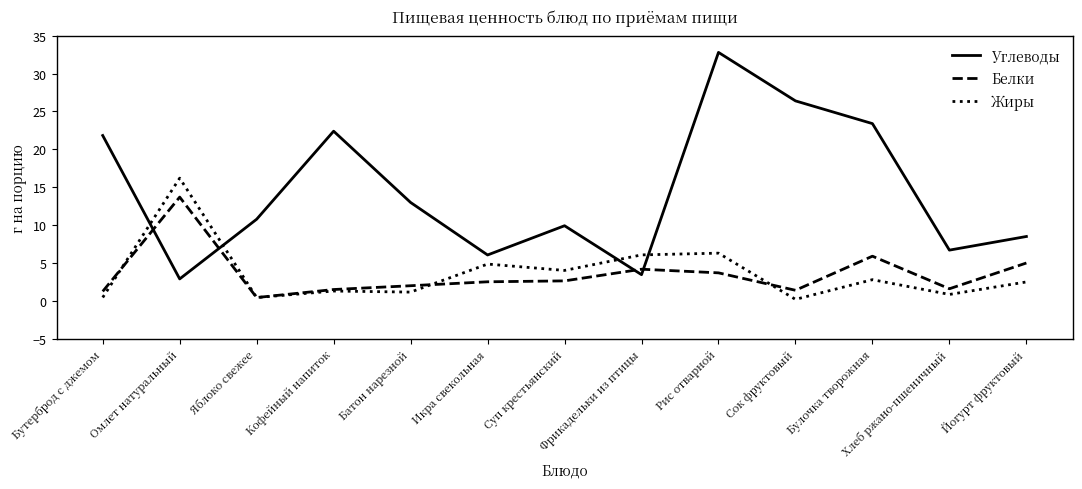

Rank the series by their maximum value, from lowest to highest.

Белки, Жиры, Углеводы